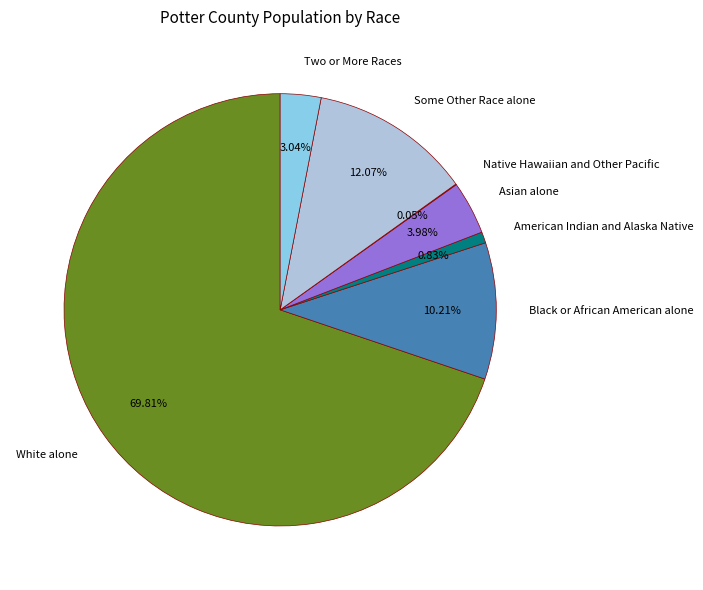

To the nearest percent, what portion does Two or More Races represent?

3%